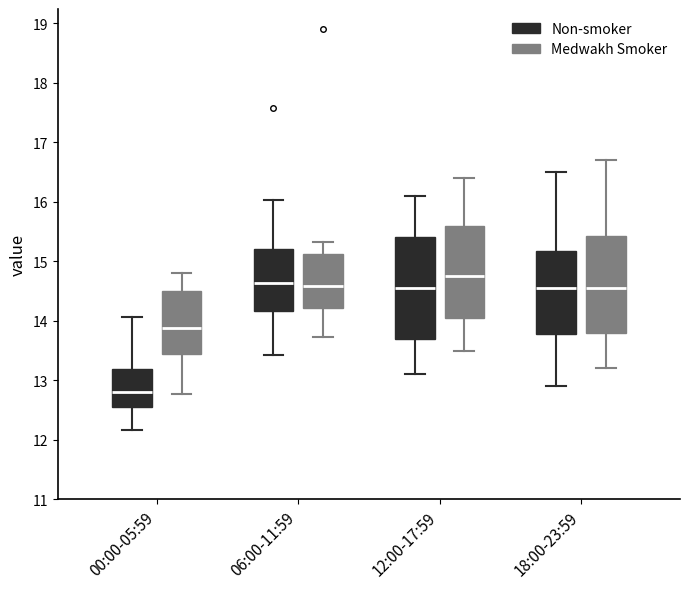

Reading left to right, transcribe this box plot: for each box, give where its median line is, the range the box spans, and where its two whiskers end, as read against the y-axis. The values are not printed on the chart, so give them approximately, as read against the axis.

00:00-05:59 (Non-smoker): median 12.8, box 12.6 to 13.2, whiskers 12.2 to 14.1
00:00-05:59 (Medwakh Smoker): median 13.9, box 13.4 to 14.5, whiskers 12.8 to 14.8
06:00-11:59 (Non-smoker): median 14.6, box 14.2 to 15.2, whiskers 13.4 to 16.0
06:00-11:59 (Medwakh Smoker): median 14.6, box 14.2 to 15.1, whiskers 13.7 to 15.3
12:00-17:59 (Non-smoker): median 14.6, box 13.7 to 15.4, whiskers 13.1 to 16.1
12:00-17:59 (Medwakh Smoker): median 14.8, box 14.1 to 15.6, whiskers 13.5 to 16.4
18:00-23:59 (Non-smoker): median 14.6, box 13.8 to 15.2, whiskers 12.9 to 16.5
18:00-23:59 (Medwakh Smoker): median 14.6, box 13.8 to 15.4, whiskers 13.2 to 16.7